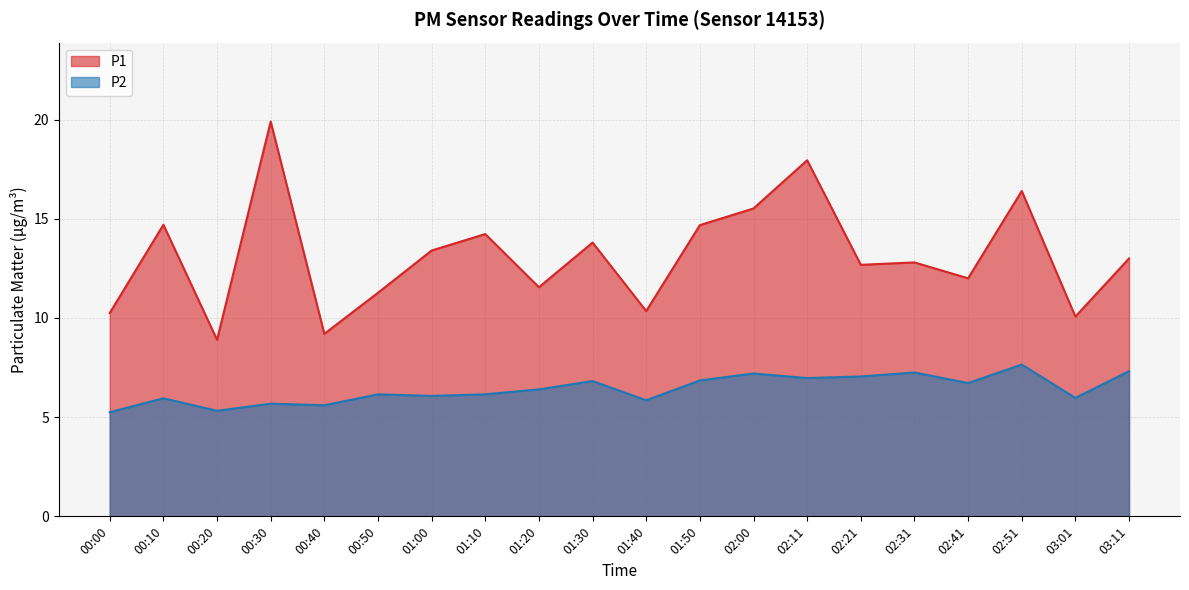

What is the sum of the P2 values at 02:21 and 02:00?

14.2